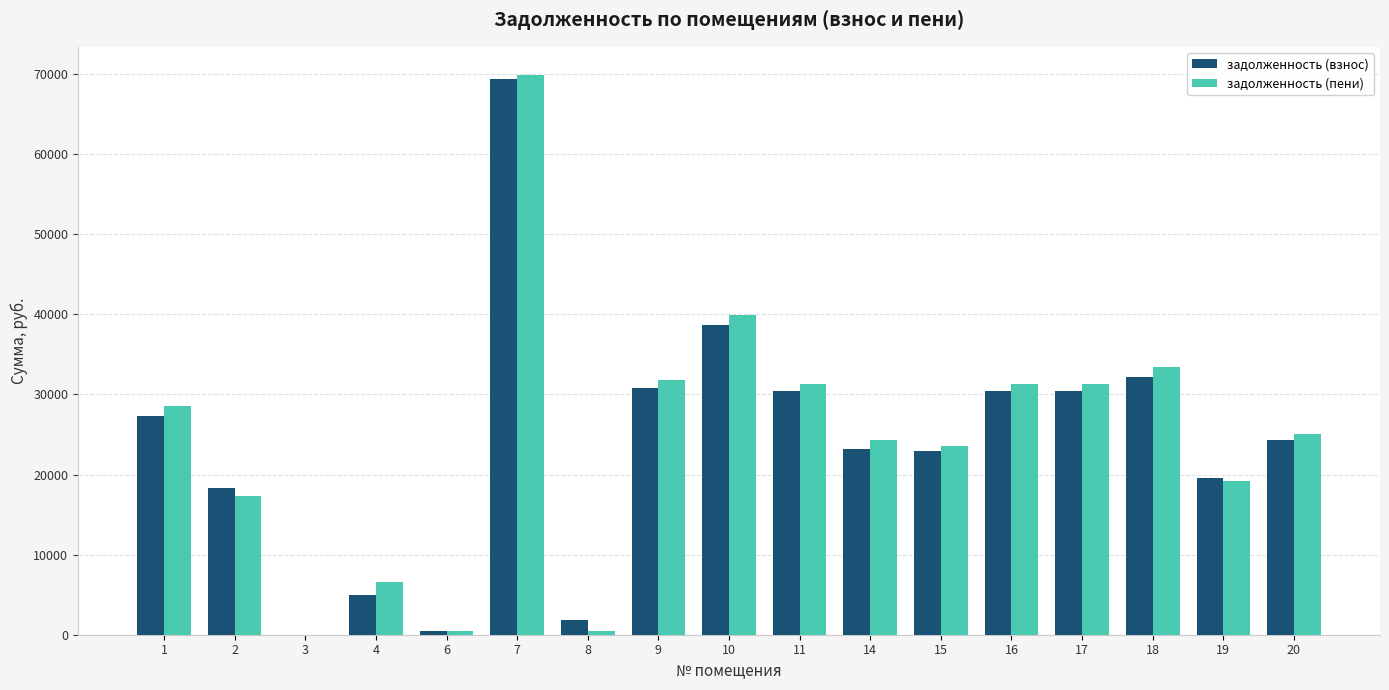

What are all the series names shown in the legend?

задолженность (взнос), задолженность (пени)